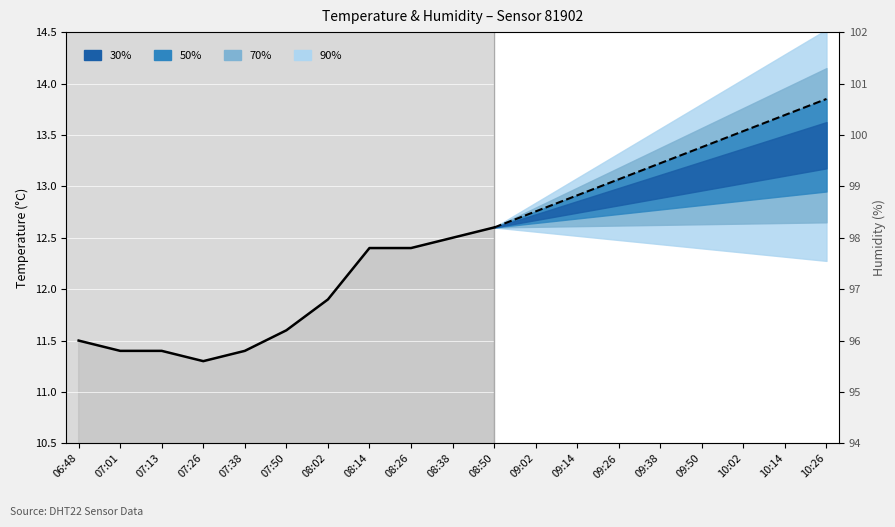

How many data points does each series have?

11